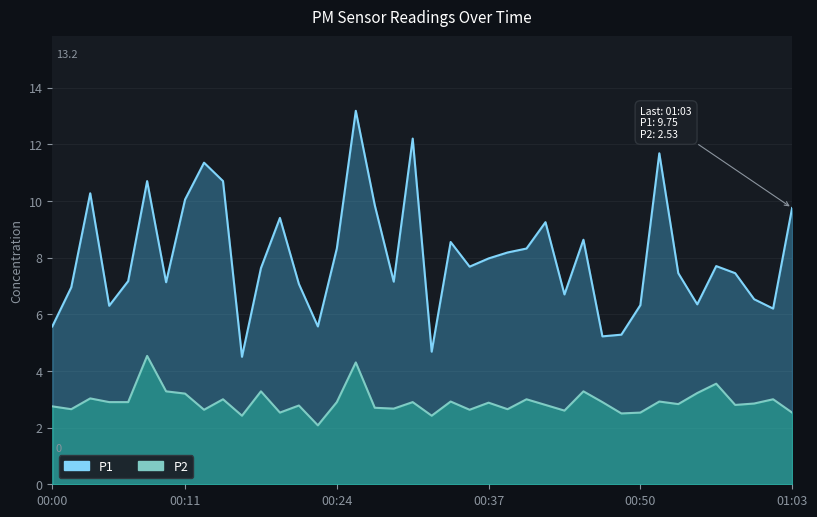

What is the average value of the P2 series?

2.9